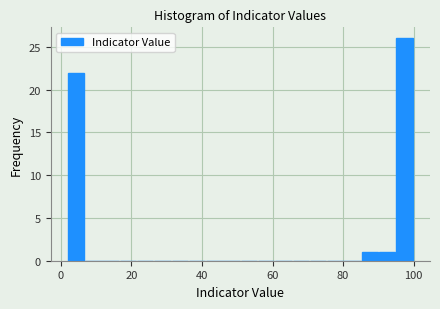

Around what value on the x-axis is the tallest bar? Give the approximate position of its centre, as read against the axis.

98